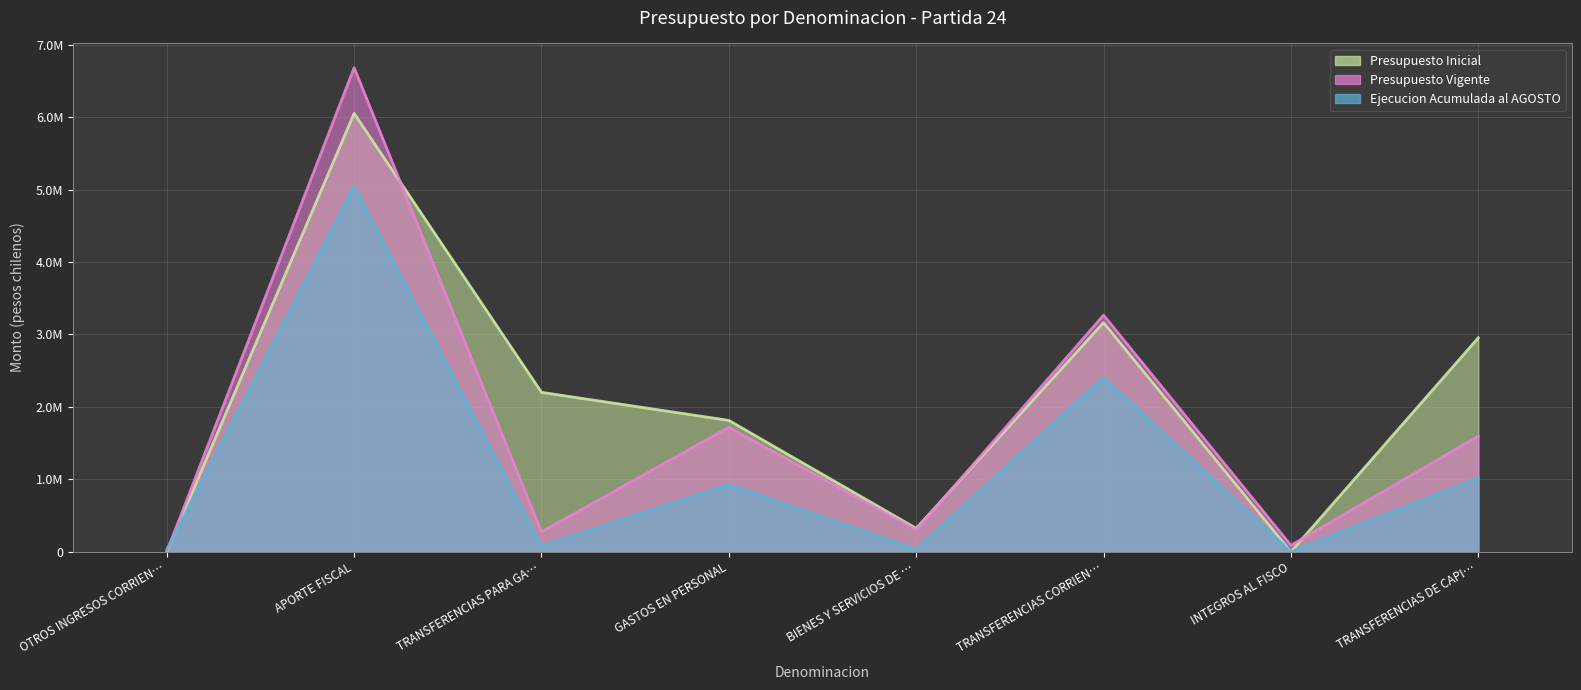

What is the label of the 2nd point from the right?

INTEGROS AL FISCO